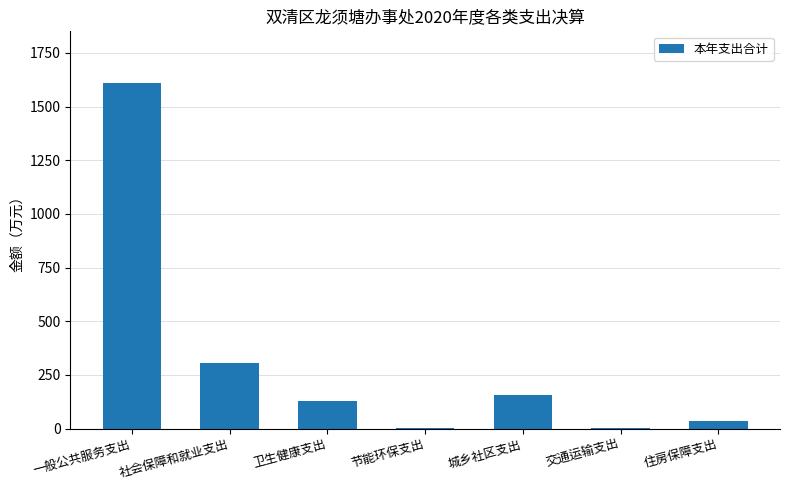

At which label is the value closest to 805?

社会保障和就业支出